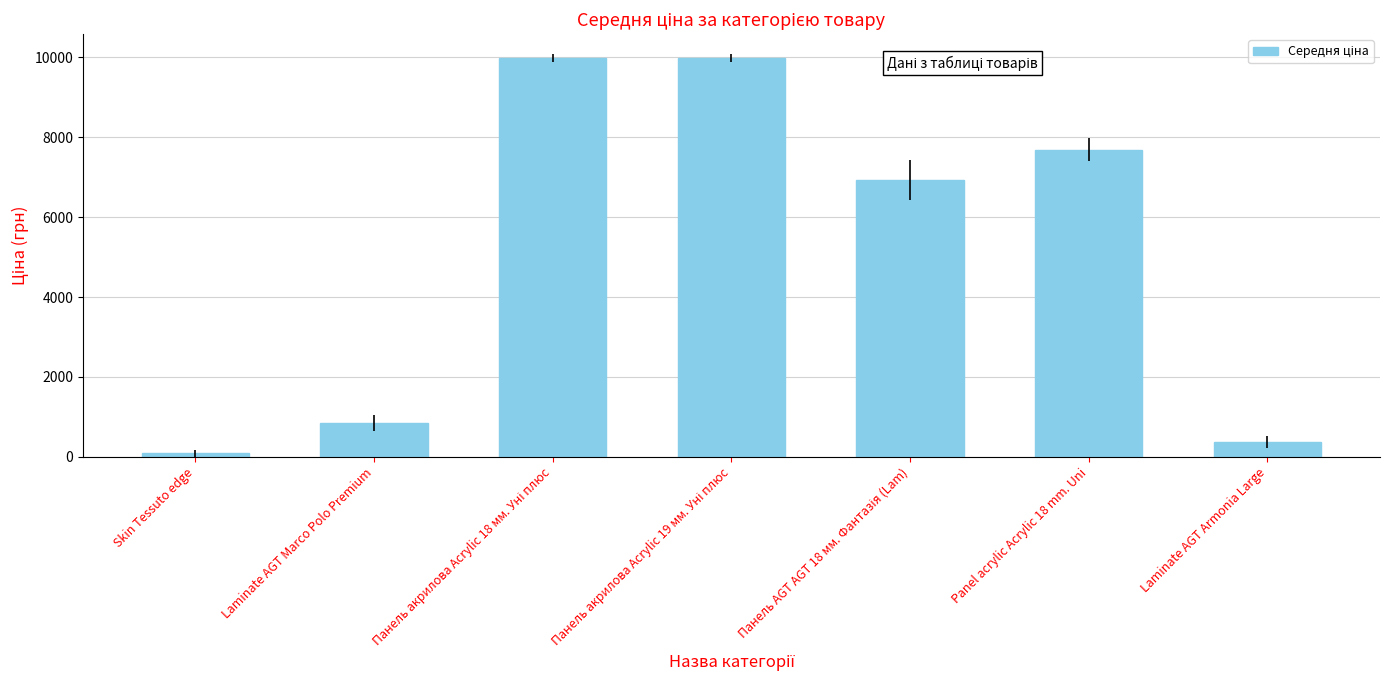

What is the label of the 2nd bar from the left?

Laminate AGT Marco Polo Premium